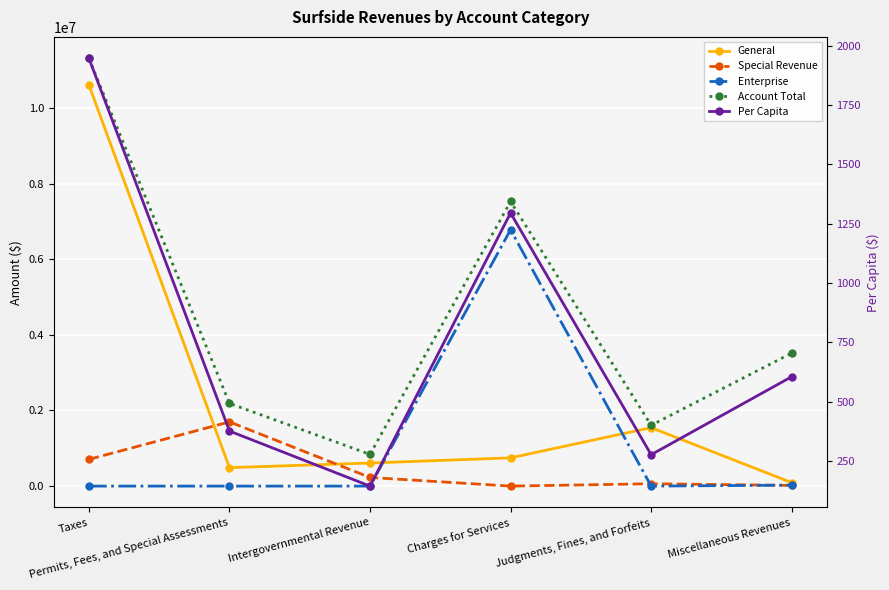

What is the value of the Per Capita point at the 4th from the left?

1294.8